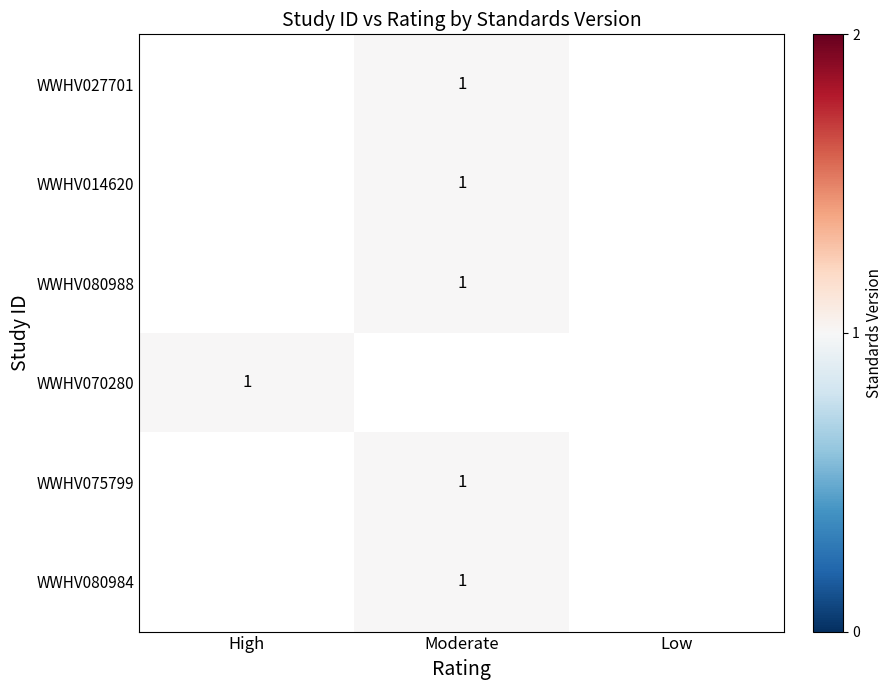

What is the maximum value shown in the chart?

1.0